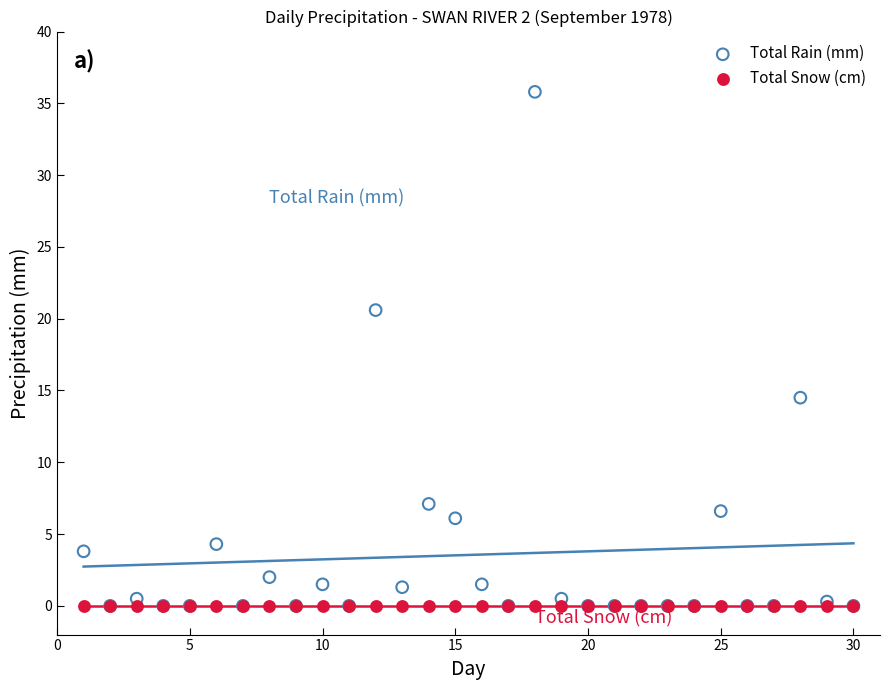

What are all the series names shown in the legend?

Total Rain (mm), Total Snow (cm)